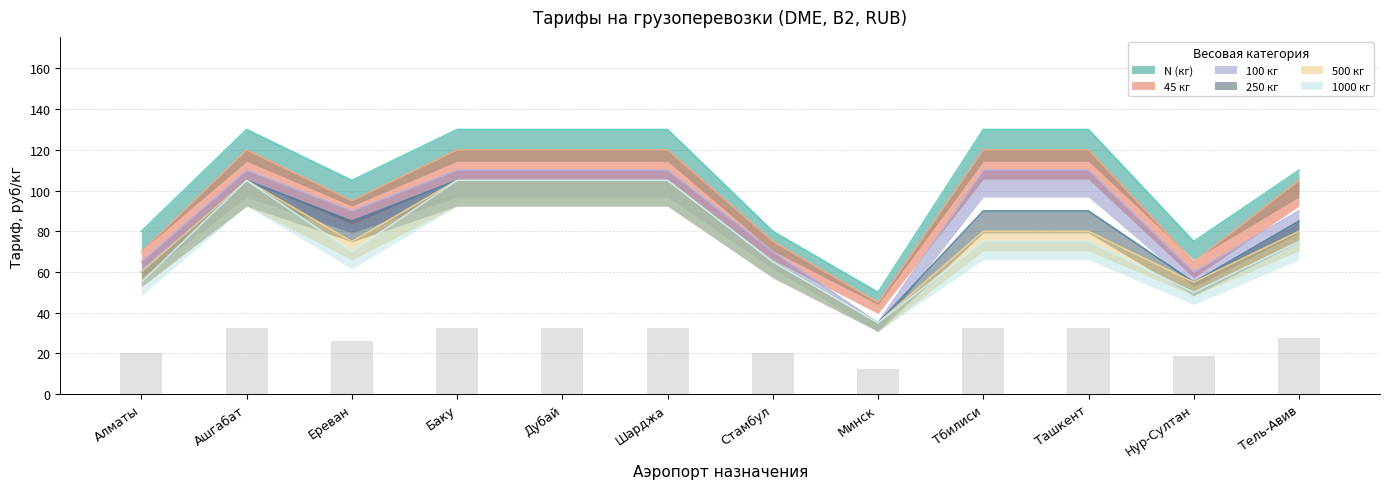

Reading right to left, what are all the values shown in this chart?

N (кг): 110	75	130	130	50	80	130	130	130	105	130	80
45 кг: 105	65	120	120	45	75	120	120	120	95	120	70
100 кг: 90	60	110	110	35	70	110	110	110	90	110	65
250 кг: 85	55	90	90	35	65	105	105	105	85	105	60
500 кг: 80	55	80	80	35	65	105	105	105	75	105	60
1000 кг: 75	50	75	75	35	65	105	105	105	70	105	55